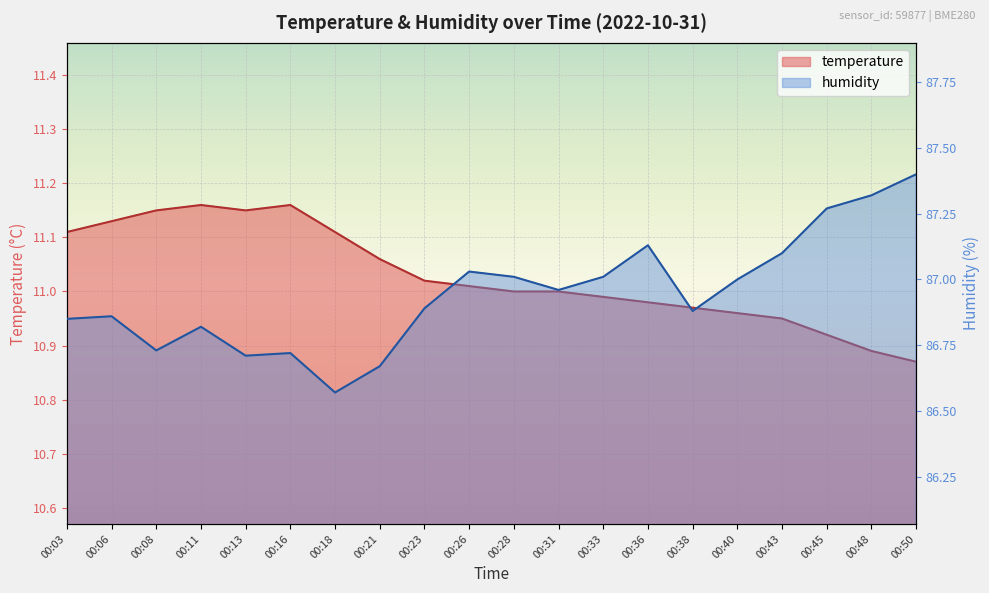

Does the chart display data point markers on the line(s)?

No